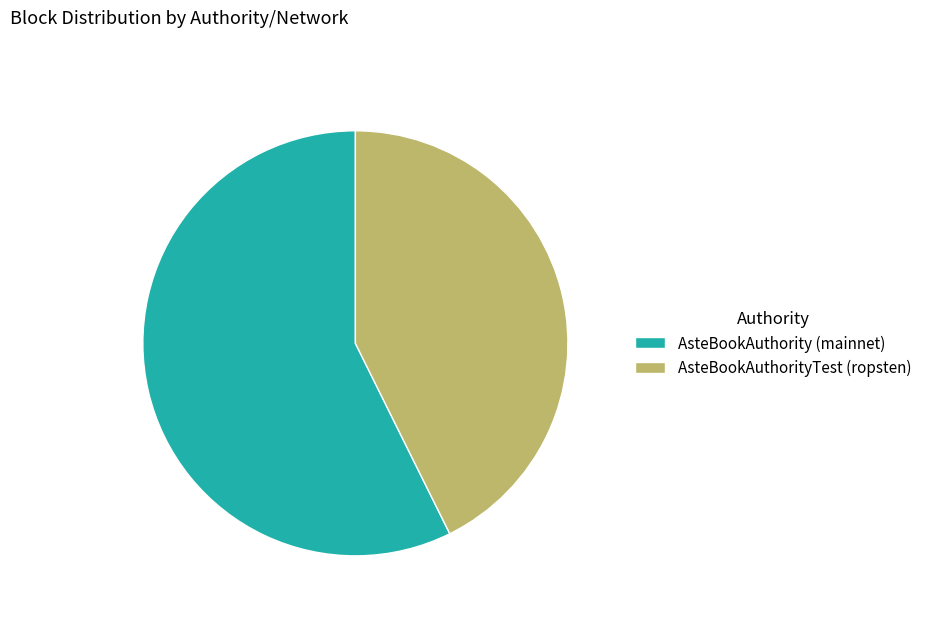

What is the majority slice?

AsteBookAuthority (mainnet)